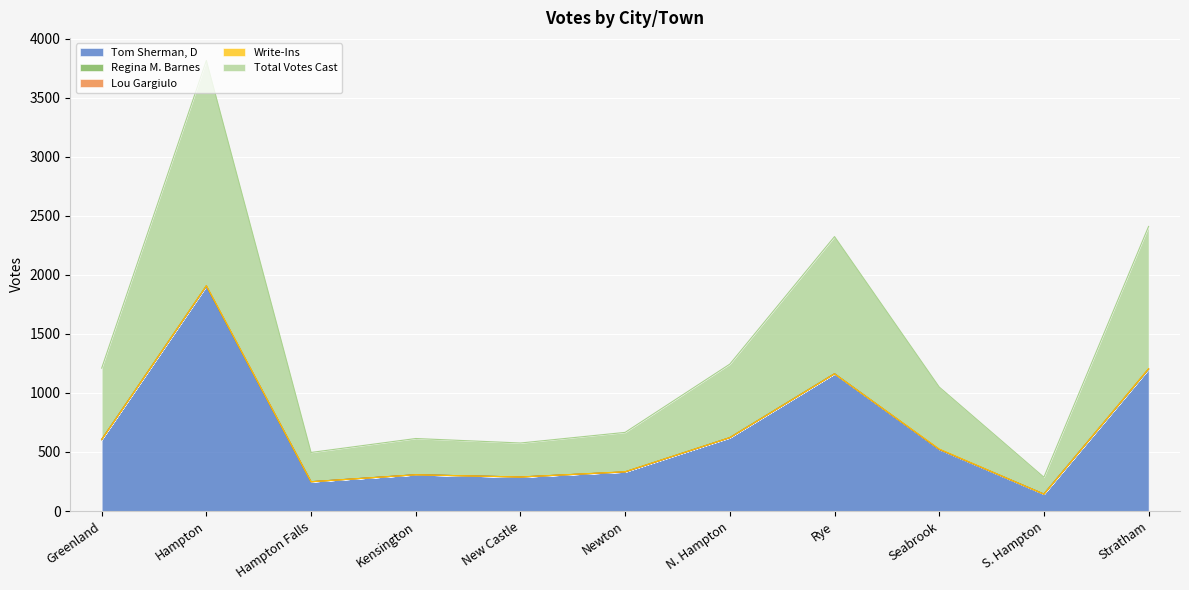

How many interior local peaks does the Write-Ins series have?

3